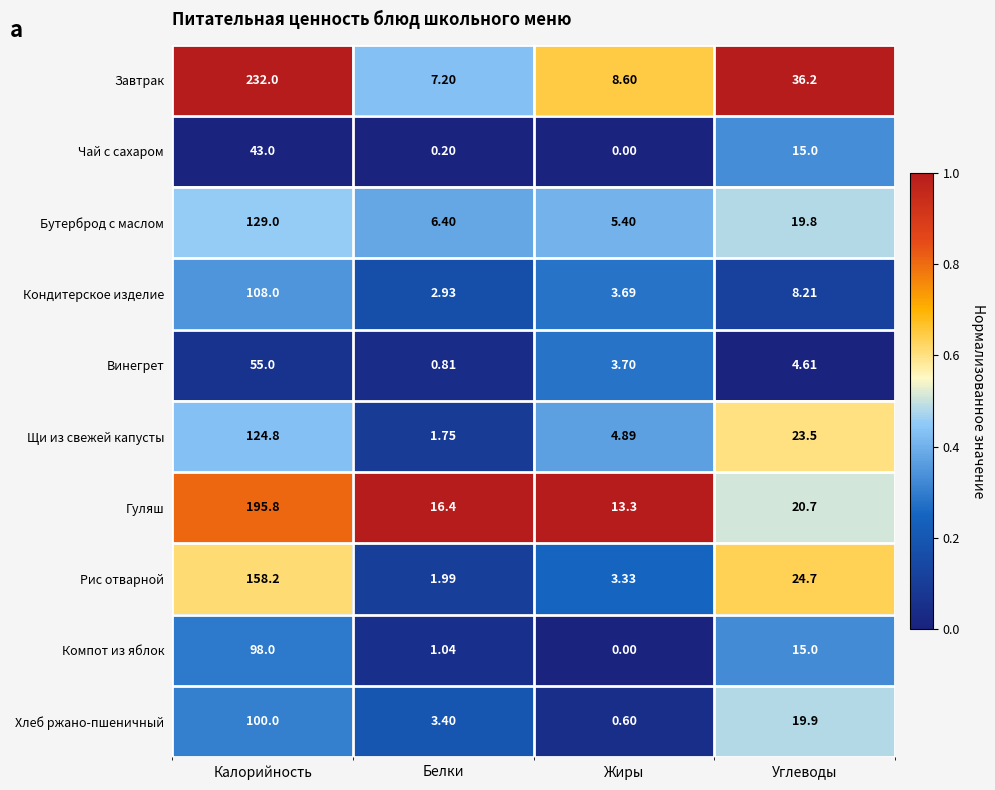

Rank the series at Белки from highest to lowest value.

Гуляш, Завтрак, Бутерброд с маслом, Хлеб ржано-пшеничный, Кондитерское изделие, Рис отварной, Щи из свежей капусты, Компот из яблок, Винегрет, Чай с сахаром